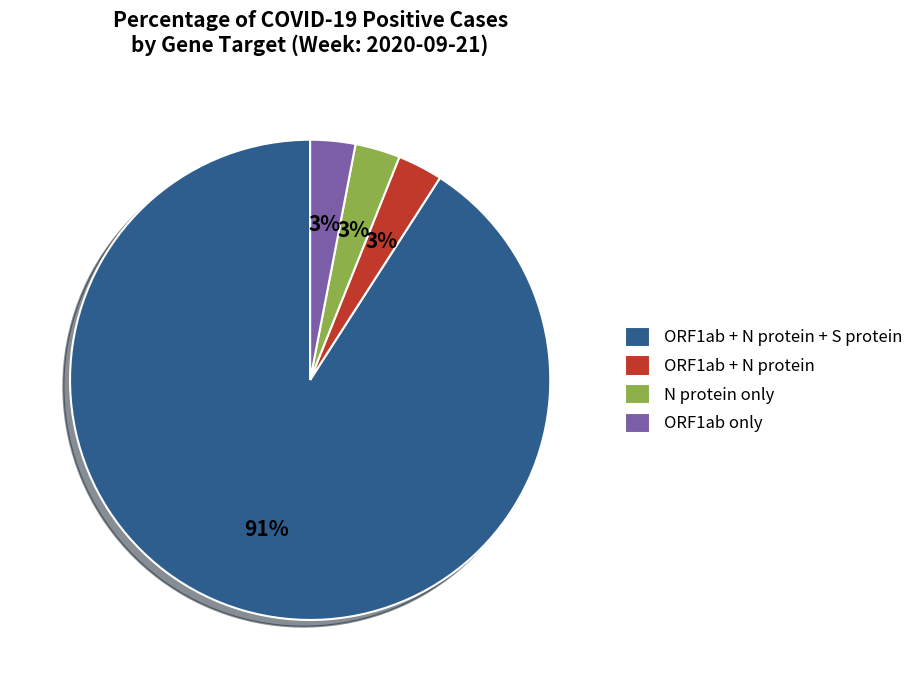

Does ORF1ab + N protein + S protein represent more than half of the total?

Yes